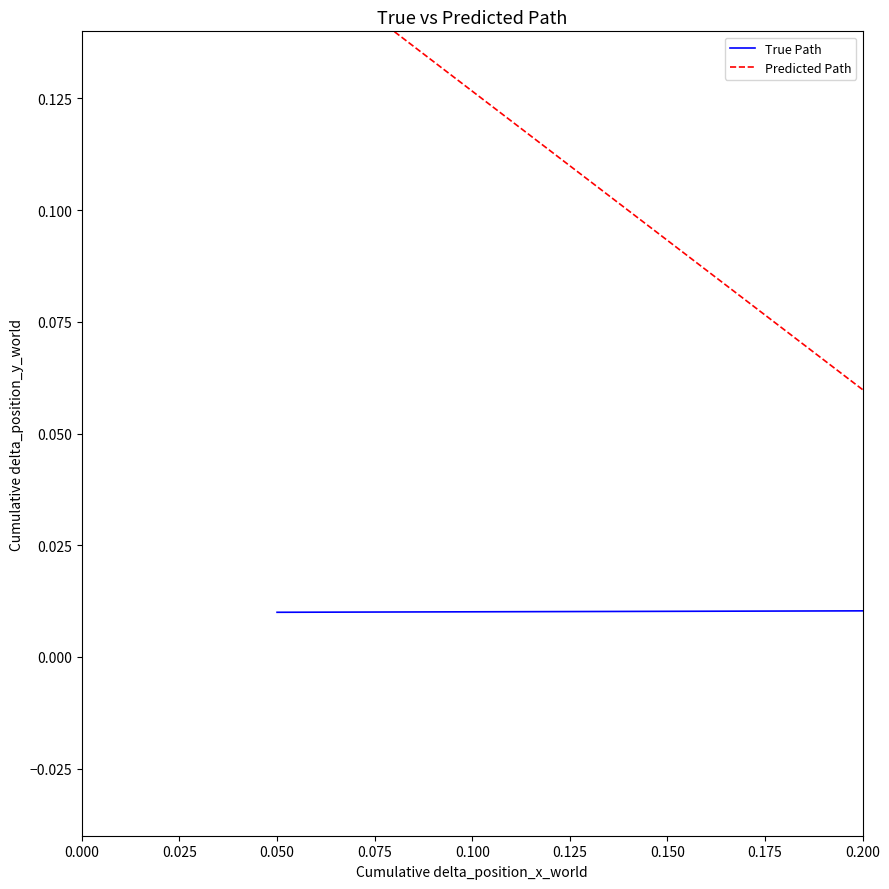

What is the value of the Predicted Path point at the 2nd from the left?

0.2